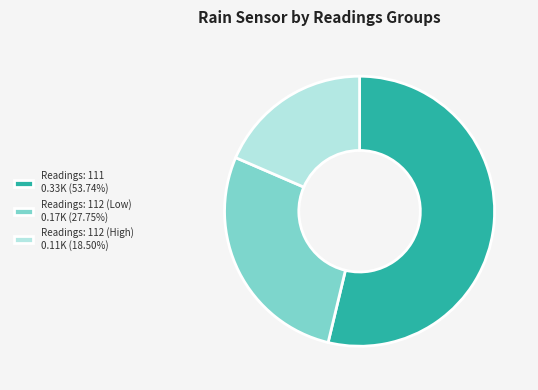

Is there a majority slice in this chart?

Yes